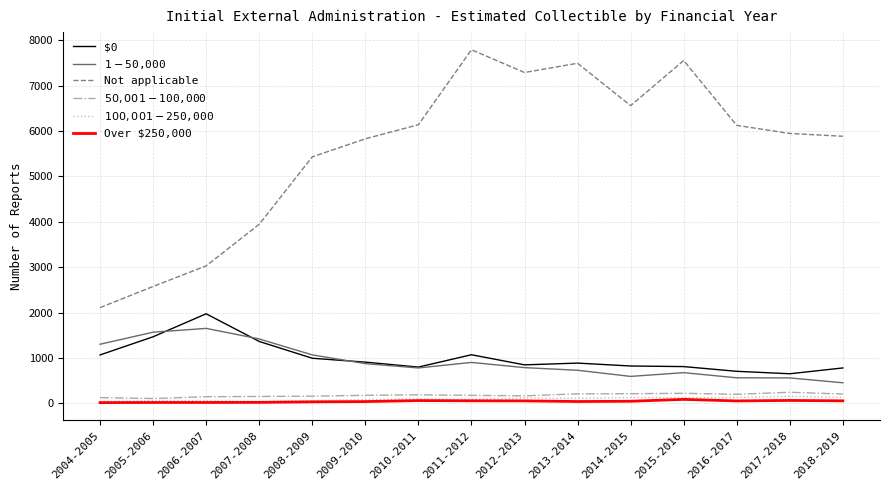

What is the difference between the second highest and minimum values in the Not applicable series?

5447